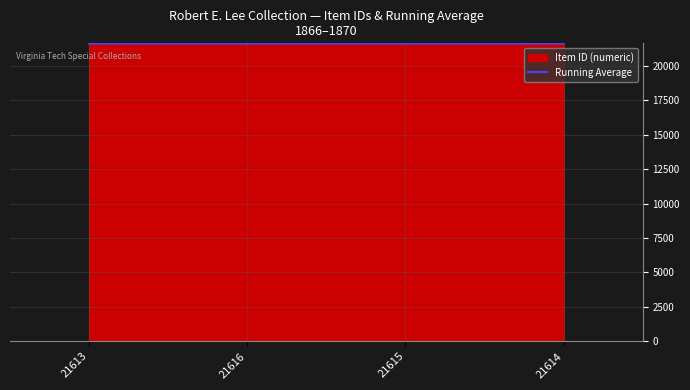

Which category has the lowest value across all series?

21613